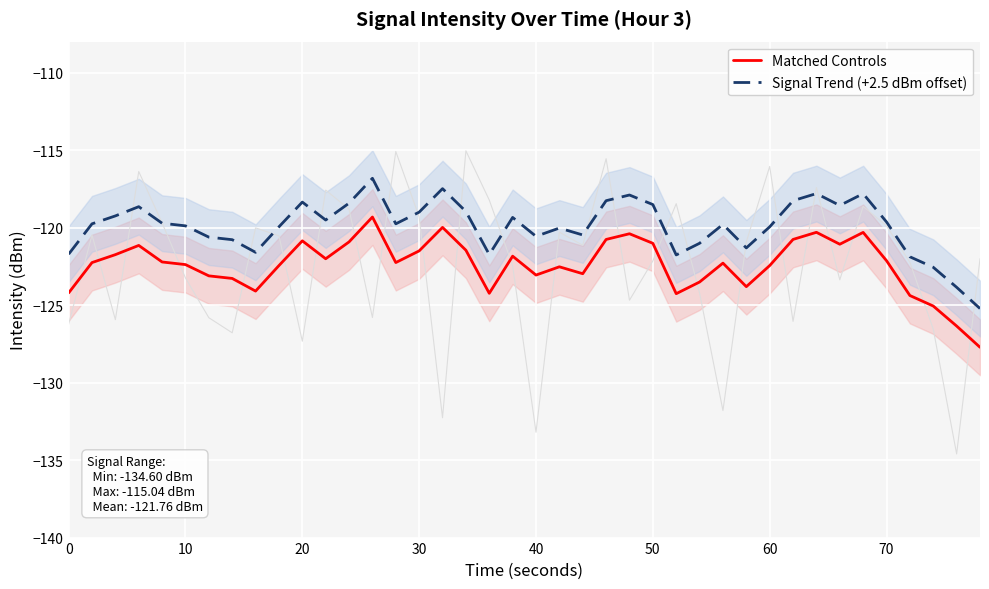

What is the minimum value for Signal Trend (+2.5 dBm offset)?

-125.2